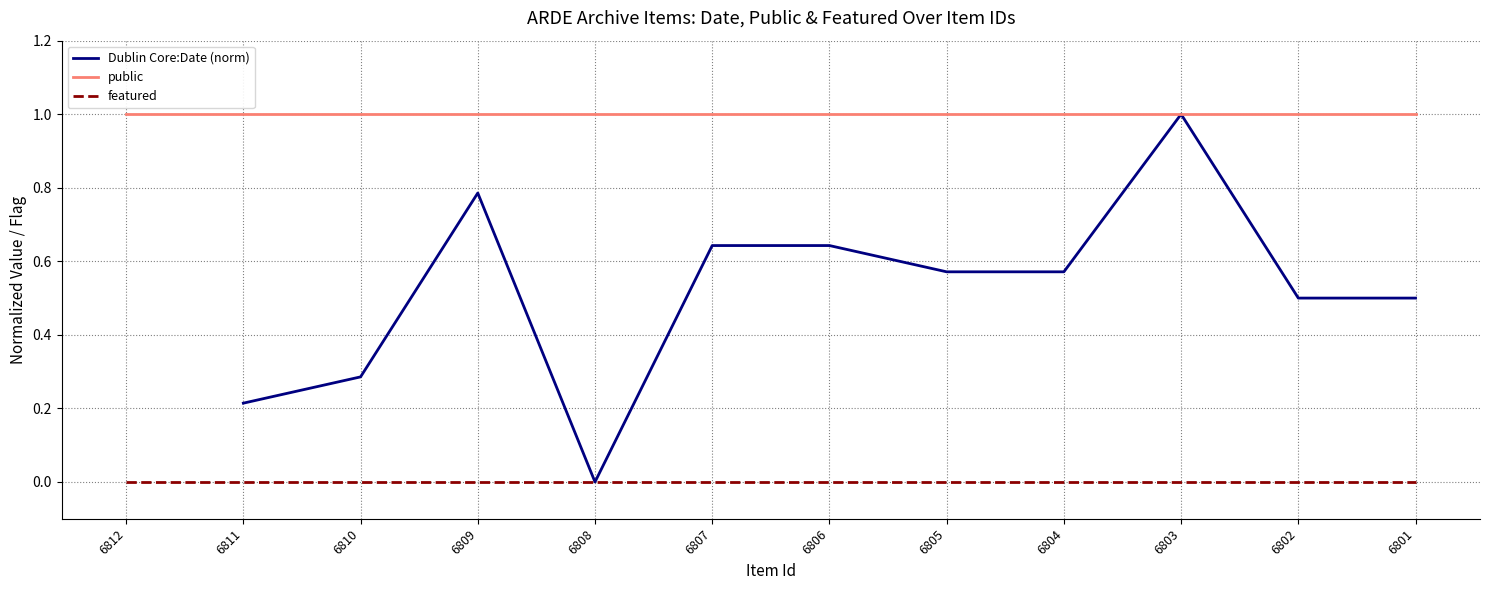

Rank the series by their maximum value, from lowest to highest.

featured, Dublin Core:Date (norm), public